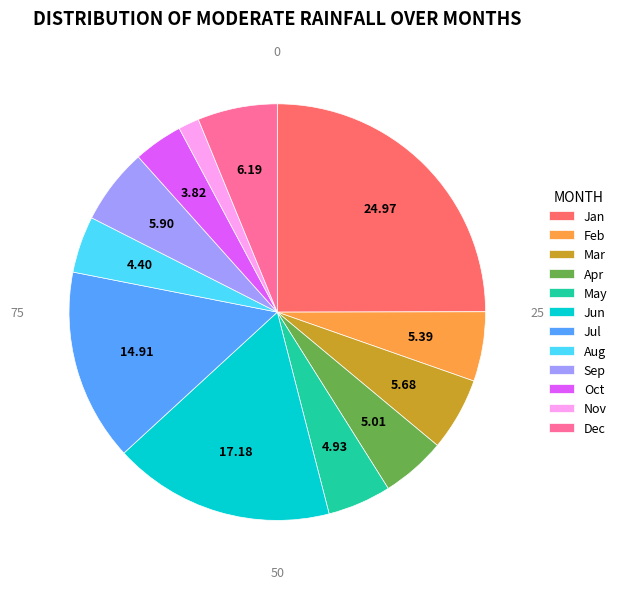

Combined, do Sep and Apr account for over 50%?

No